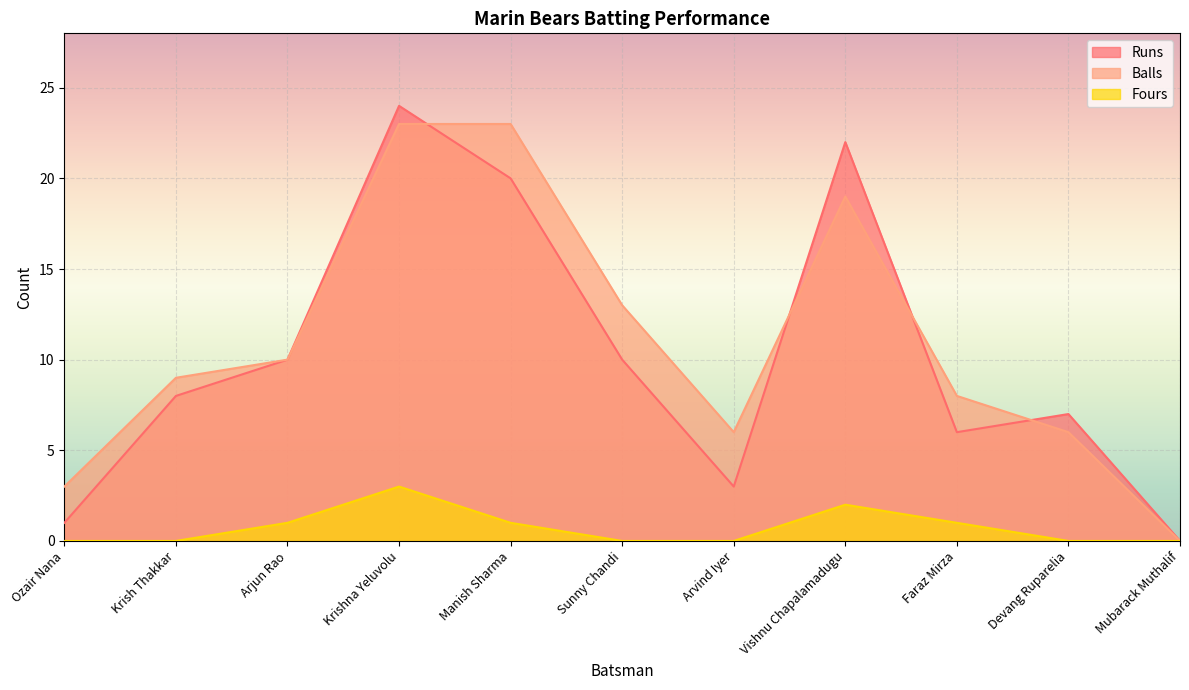

What is the value of the Fours point at the 9th from the left?

1